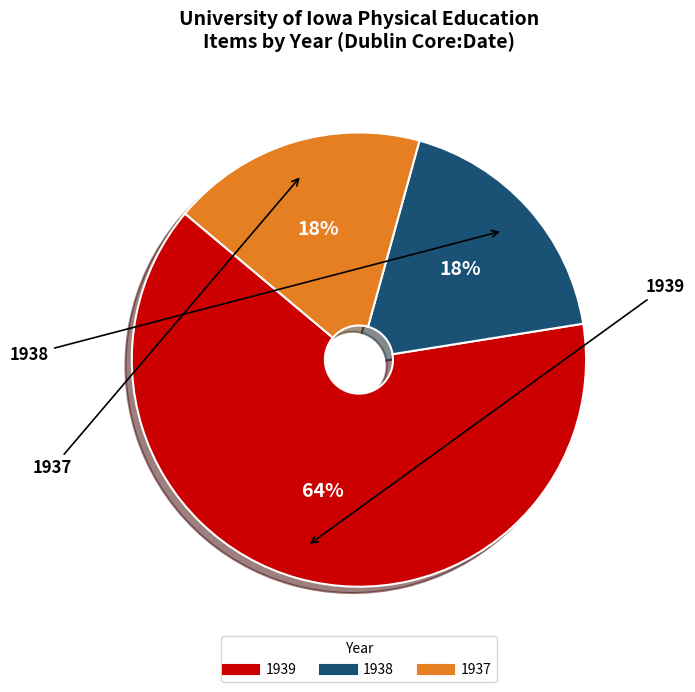

To the nearest percent, what is the average slice percentage?

33%